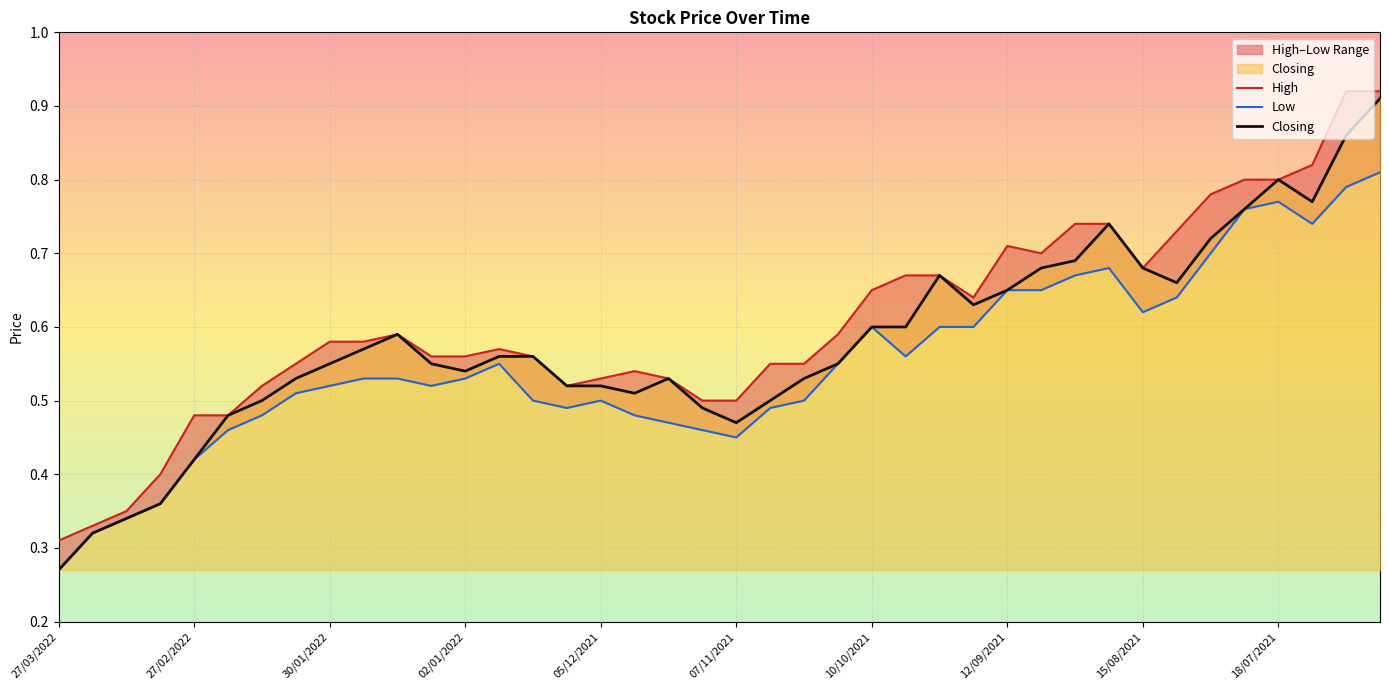

What is the difference between the High values at 17/10/2021 and 22/08/2021?

0.2